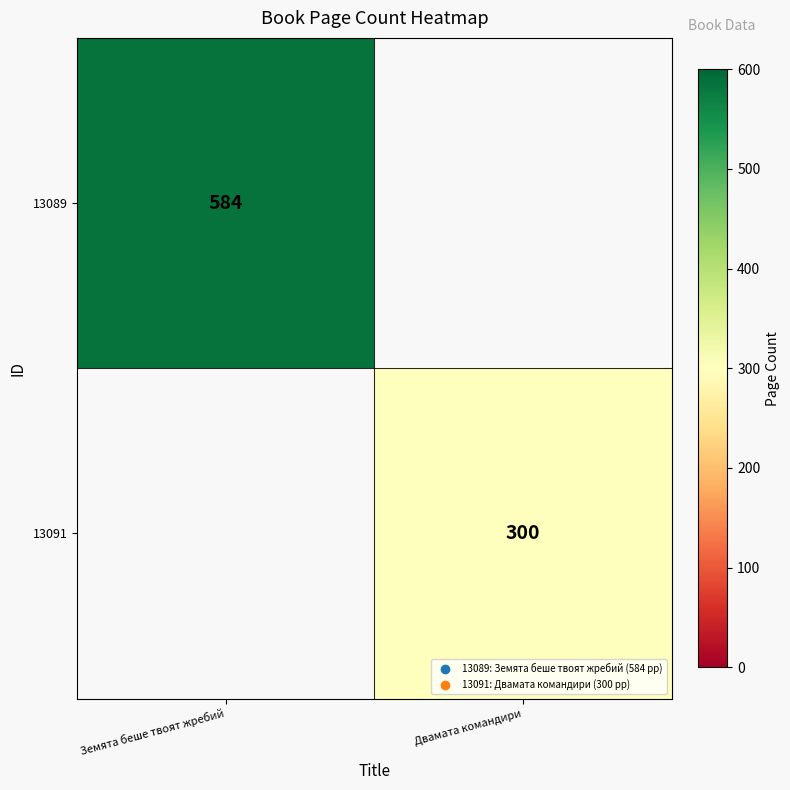

Is it true that 13091 equals 123 at Двамата командири?

False